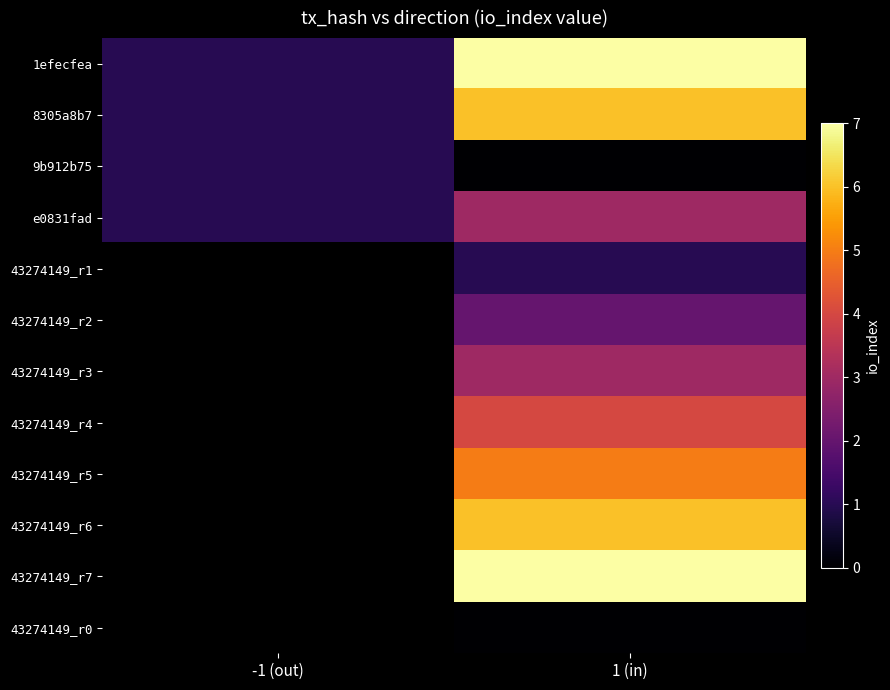

The value of 8305a8b7 at -1 (out) is 0.6. True or false?

False